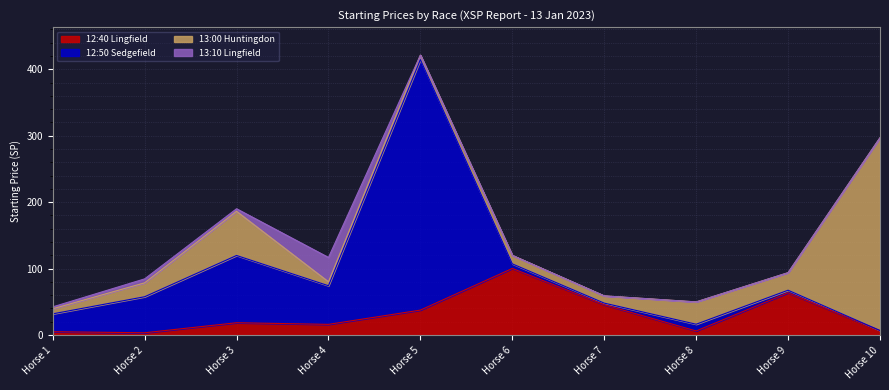

List the series in order of their peak value, lowest first.

13:10 Lingfield, 12:40 Lingfield, 13:00 Huntingdon, 12:50 Sedgefield